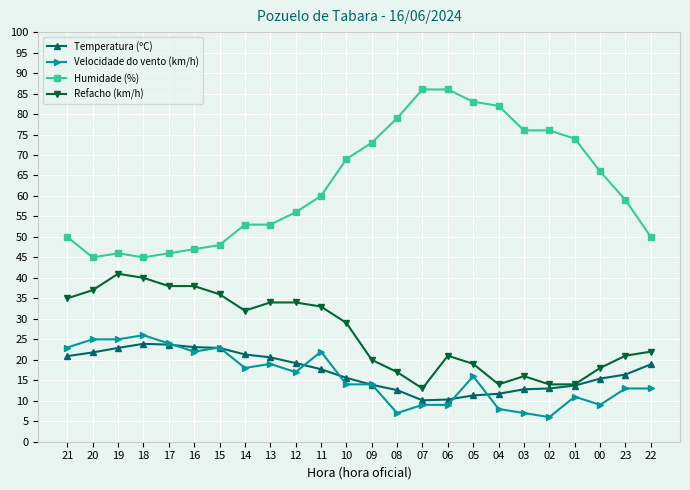

What is the difference between the second highest and second lowest values in the Velocidade do vento (km/h) series?

18.0